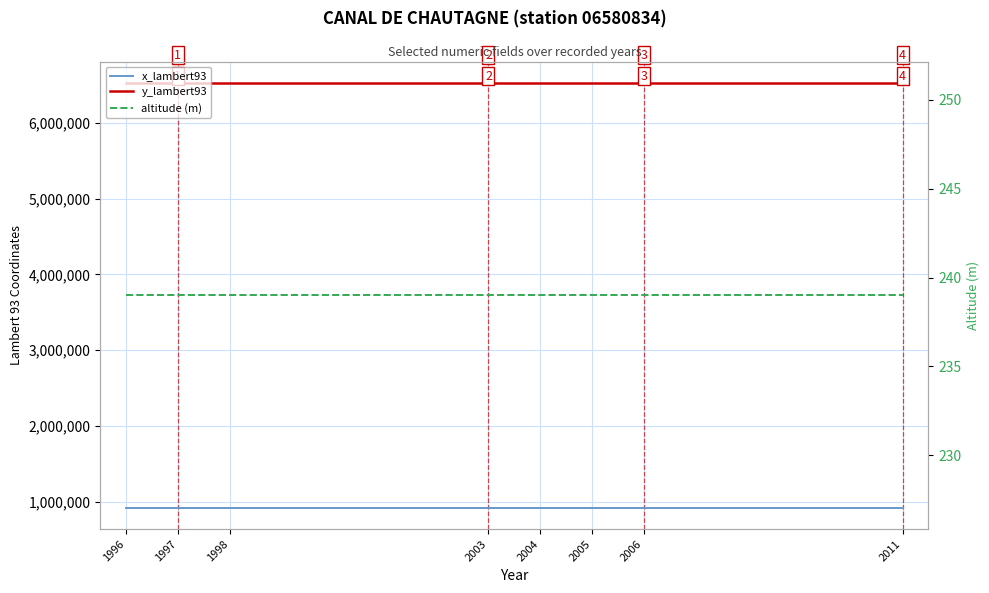

What is the value of the y_lambert93 point at the 1st from the left?

6527470